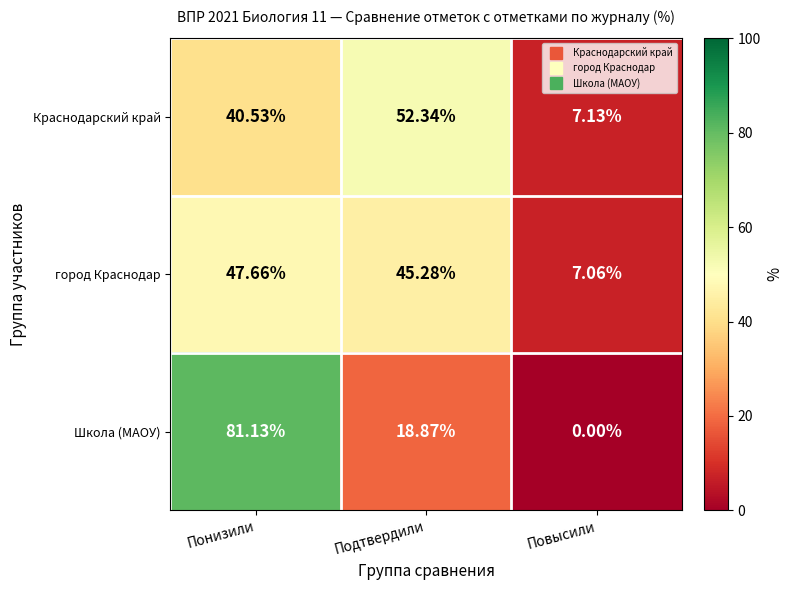

Where is Краснодарский край nearest to the value 29?

Понизили